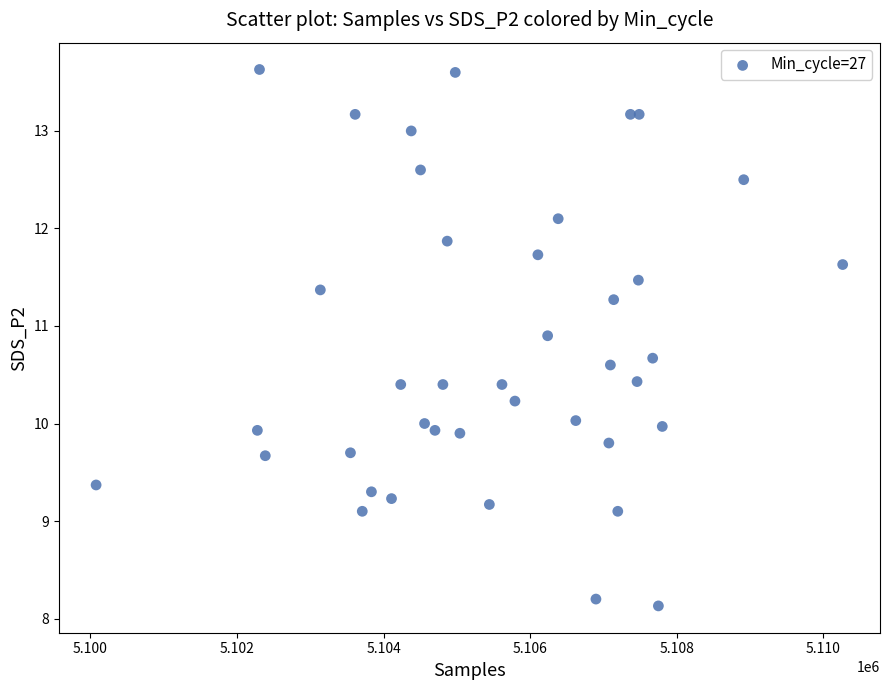

What is the range of Y values (max minus min)?

5.5